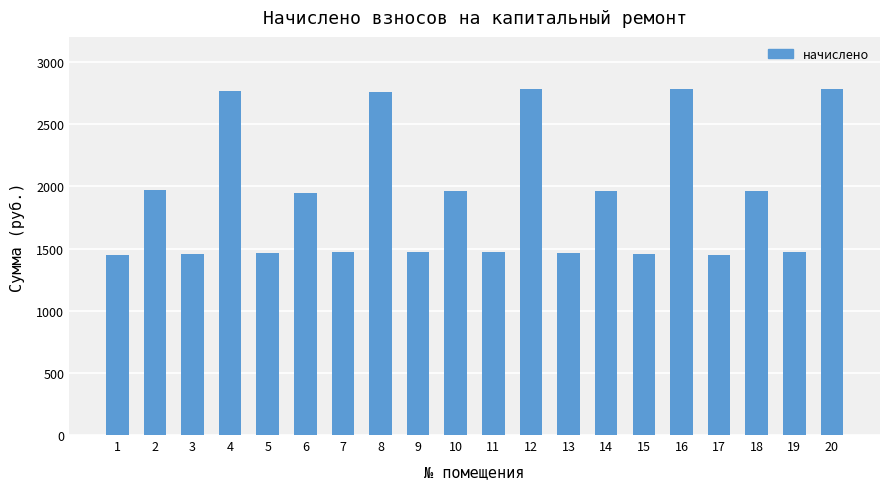

Are the bars grouped side by side (vs. stacked)?

No